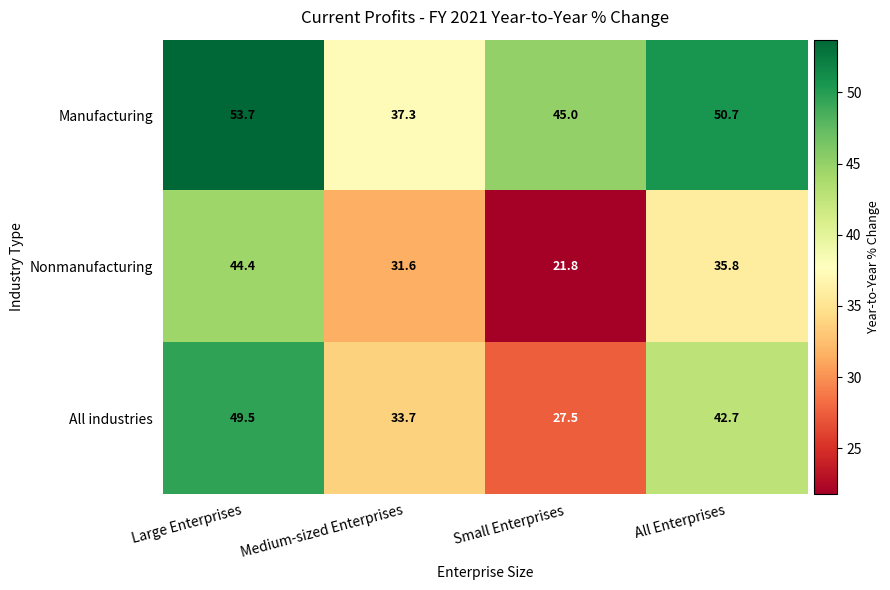

Which series changed the most between Medium-sized Enterprises and Small Enterprises?

Nonmanufacturing